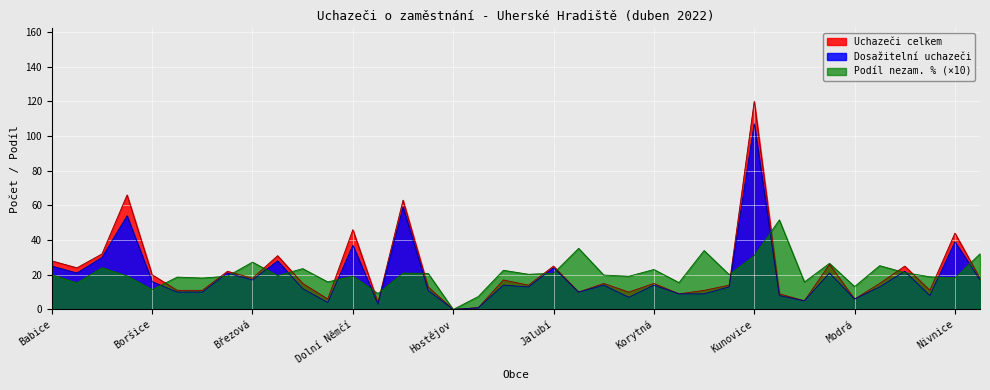

After their last crossing, which series has the higher values: Dosažitelní uchazeči or Podíl nezam. %?

Podíl nezam. %